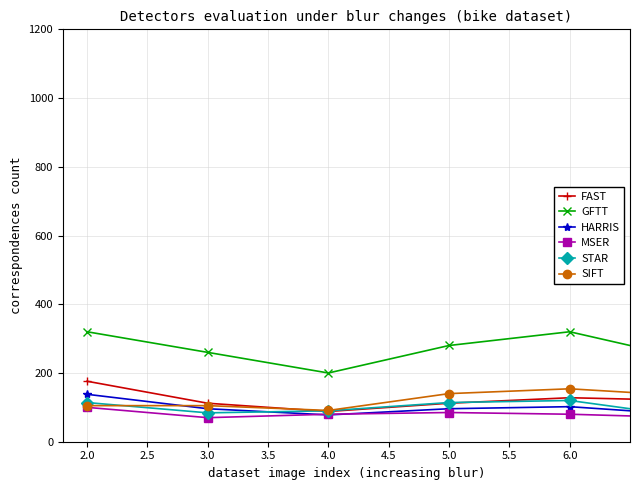

Reading left to right, what are all the values shown in this chart?

FAST: 176.0	112.0	88.0	112.0	128.0	120.0	104.0	88.0	80.0	88.0	88.0	120.0	96.0	96.0	120.0	120.0	120.0	80.0	104.0	112.0
GFTT: 320.0	260.0	200.0	280.0	320.0	240.0	220.0	300.0	240.0	180.0	120.0	240.0	300.0	300.0	300.0	180.0	300.0	220.0	260.0	280.0
HARRIS: 138.0	96.0	78.0	96.0	102.0	78.0	72.0	66.0	54.0	78.0	60.0	90.0	72.0	72.0	78.0	60.0	84.0	90.0	84.0	78.0
MSER: 100.0	70.0	80.0	85.0	80.0	70.0	55.0	50.0	50.0	65.0	70.0	80.0	65.0	80.0	65.0	60.0	65.0	65.0	75.0	70.0
STAR: 114.0	84.0	90.0	114.0	120.0	72.0	84.0	72.0	72.0	60.0	42.0	78.0	78.0	84.0	66.0	78.0	78.0	96.0	84.0	90.0
SIFT: 105.0	105.0	91.0	140.0	154.0	133.0	98.0	91.0	70.0	84.0	56.0	91.0	98.0	98.0	91.0	105.0	91.0	112.0	133.0	112.0